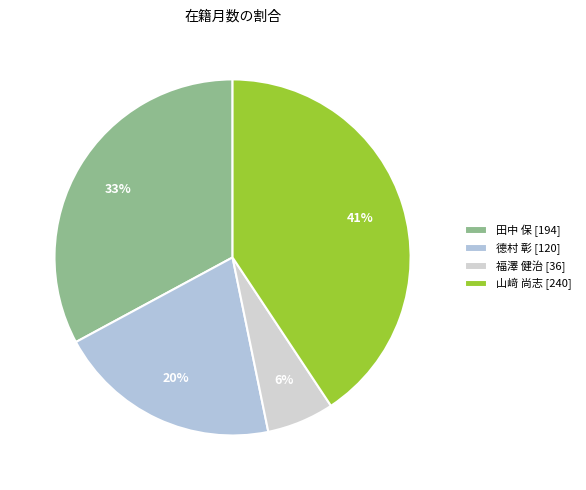

Count the number of slices in the pie.

4